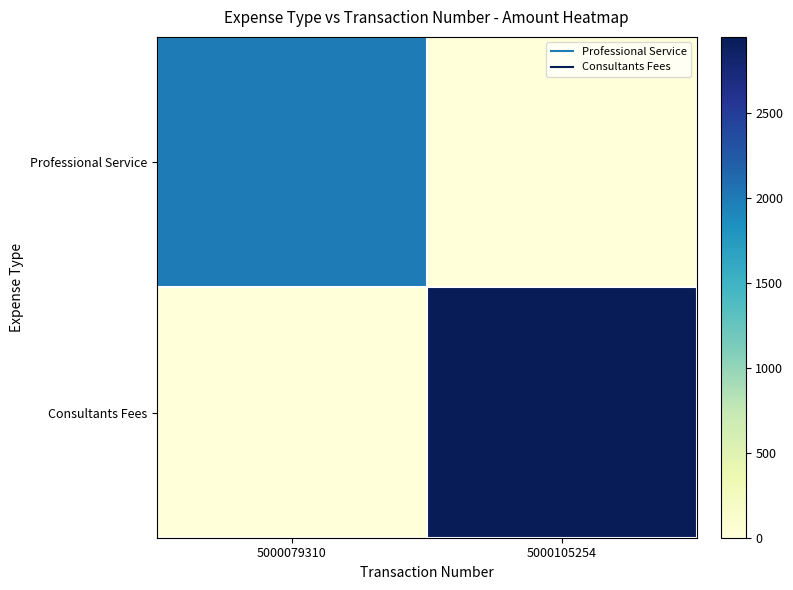

Which series has the widest spread of values?

Consultants Fees